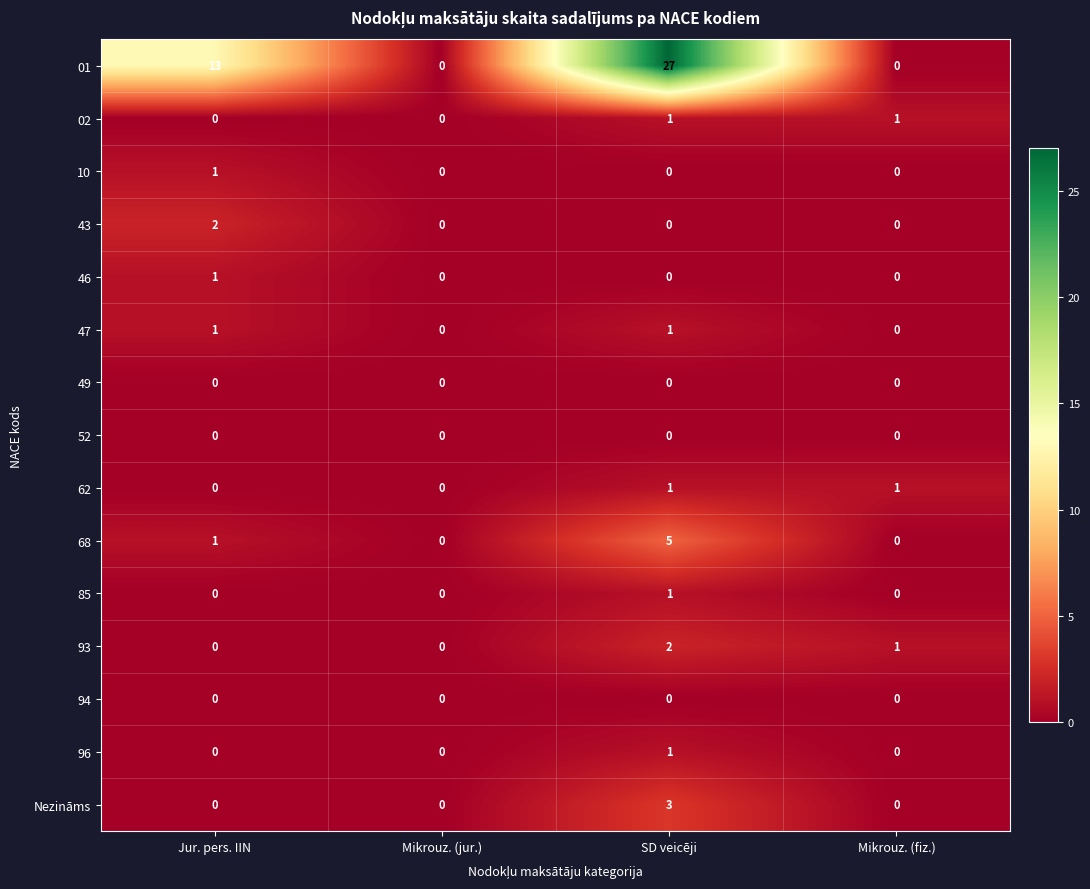

What is the total value across all series at SD veicēji?

42